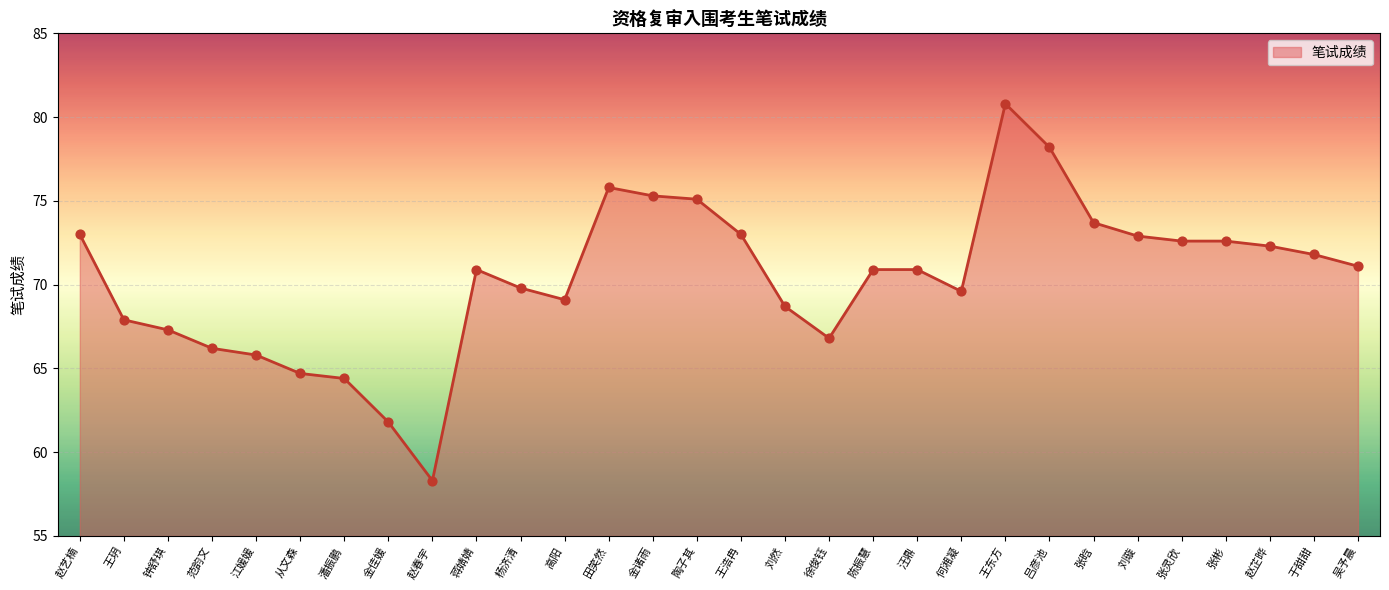

Between 张晗 and 范韵文, which is larger?

张晗